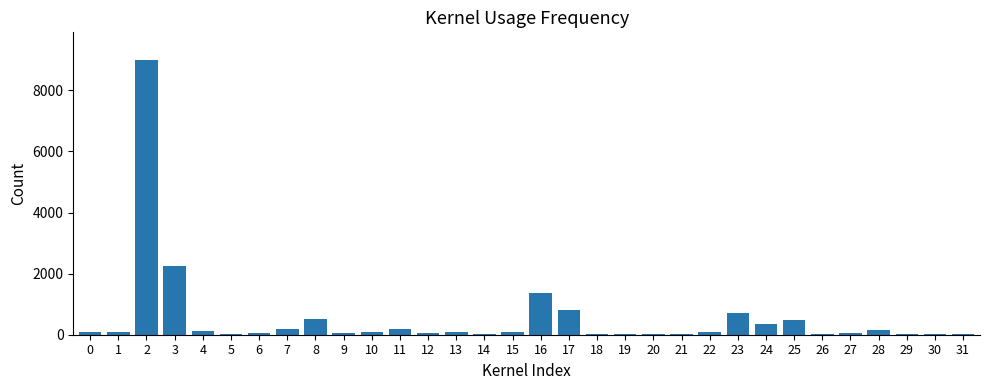

What is the greatest value displayed?

9000